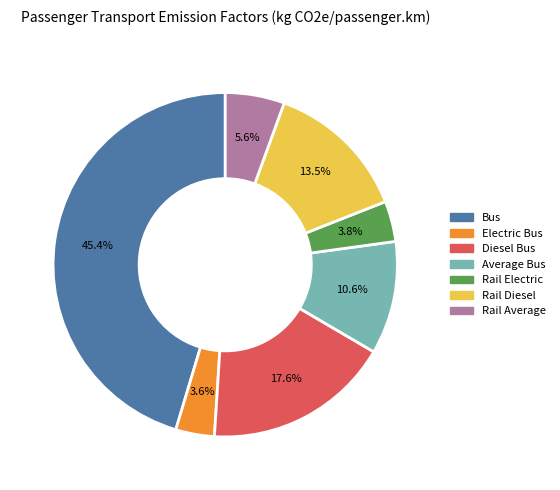

What portion of the pie excludes Electric Bus?

96.4%